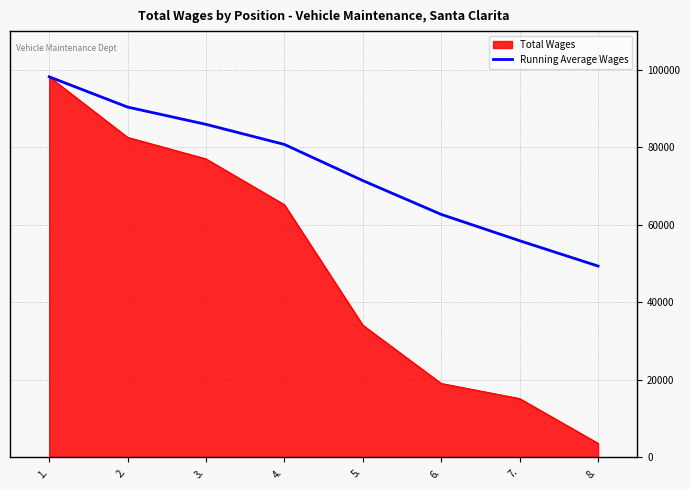

The value of Running Average Wages at 2. is 90393.5. True or false?

True